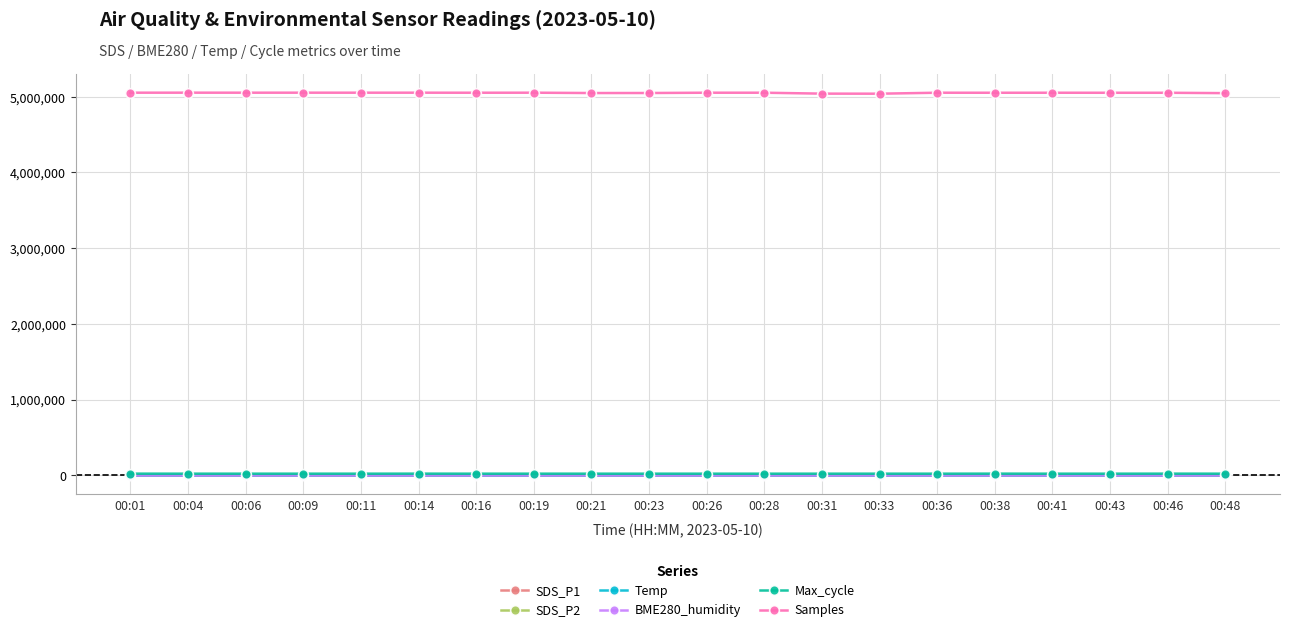

True or false: Max_cycle and Samples cross at least once.

False